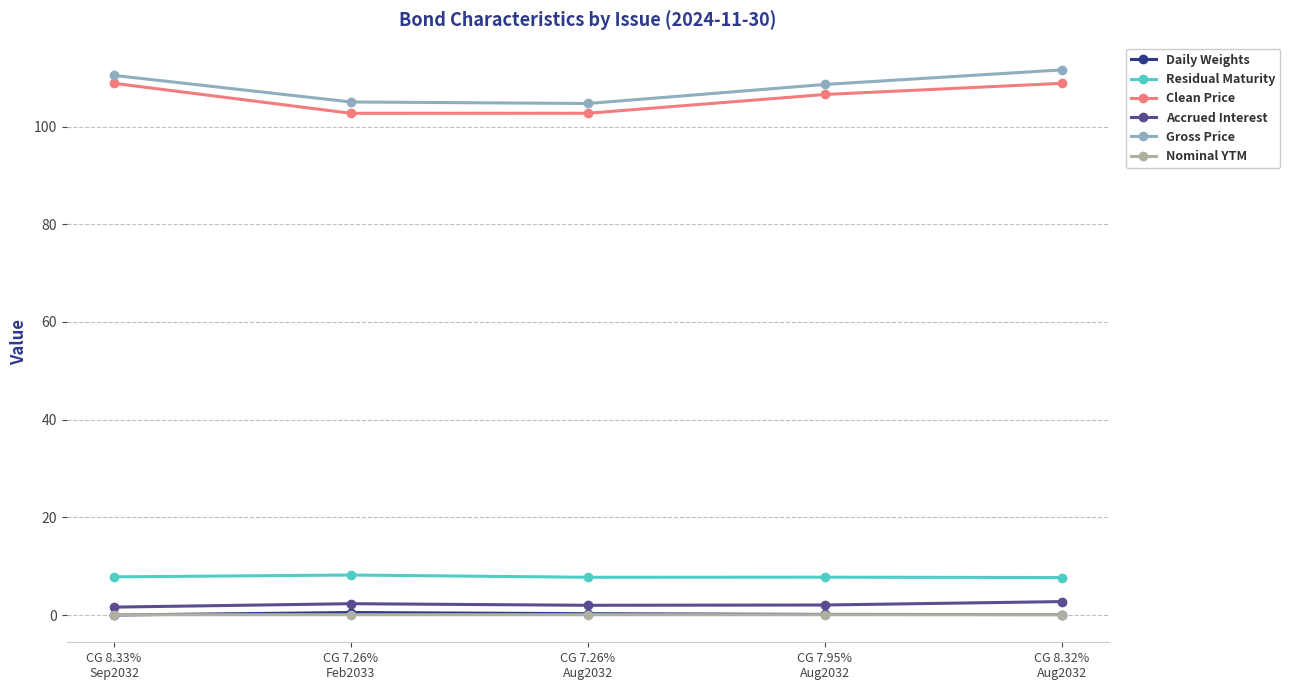

What is the greatest value displayed?

111.6